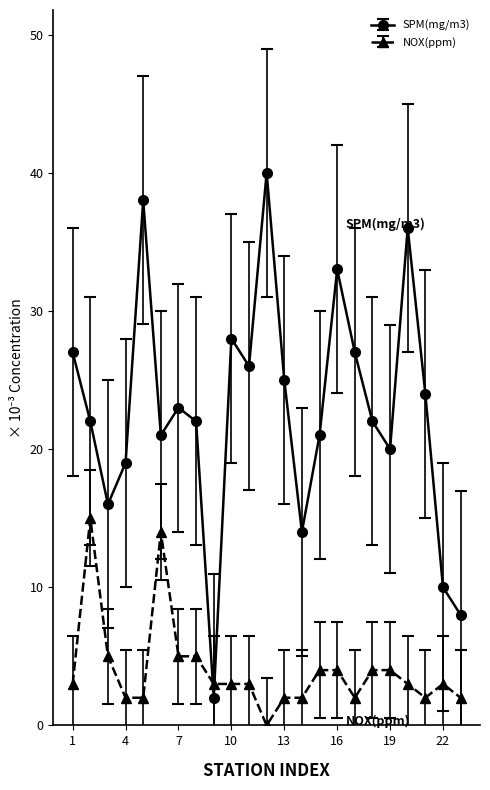

Count the number of categories in the chart.

23